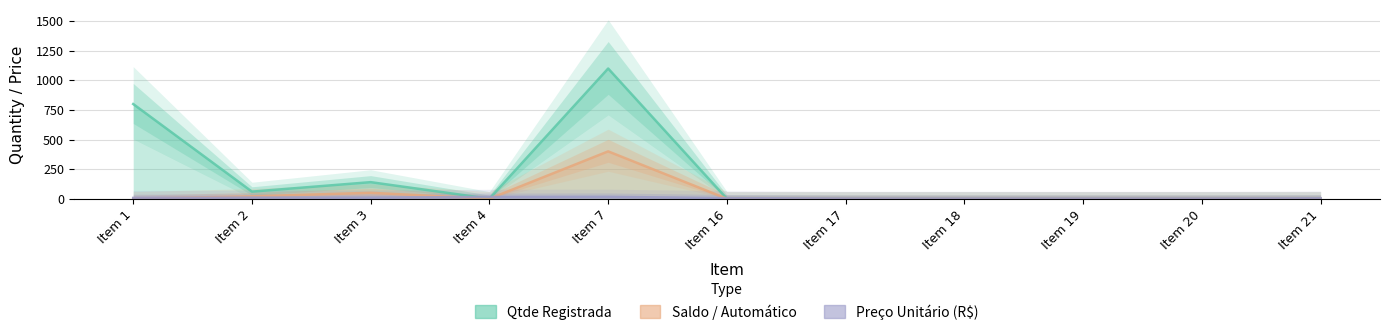

What is the difference between the maximum and minimum values in the Saldo / Automatico series?

400.0